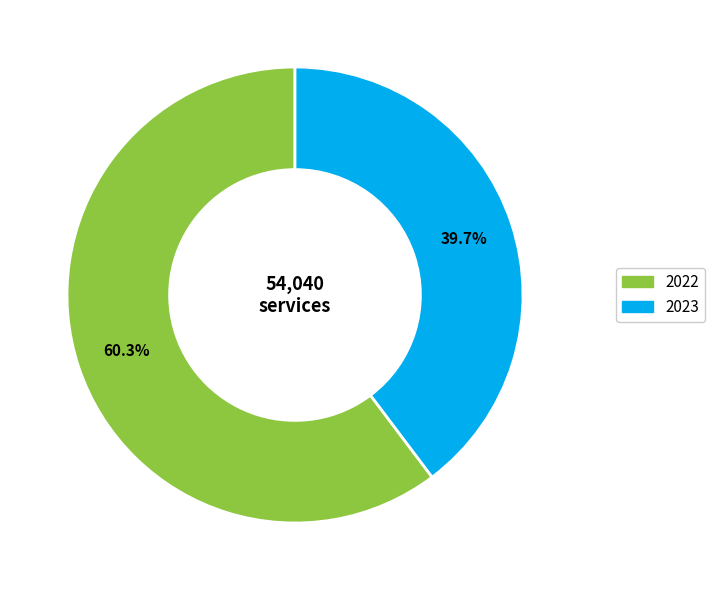

Count the number of slices in the pie.

2